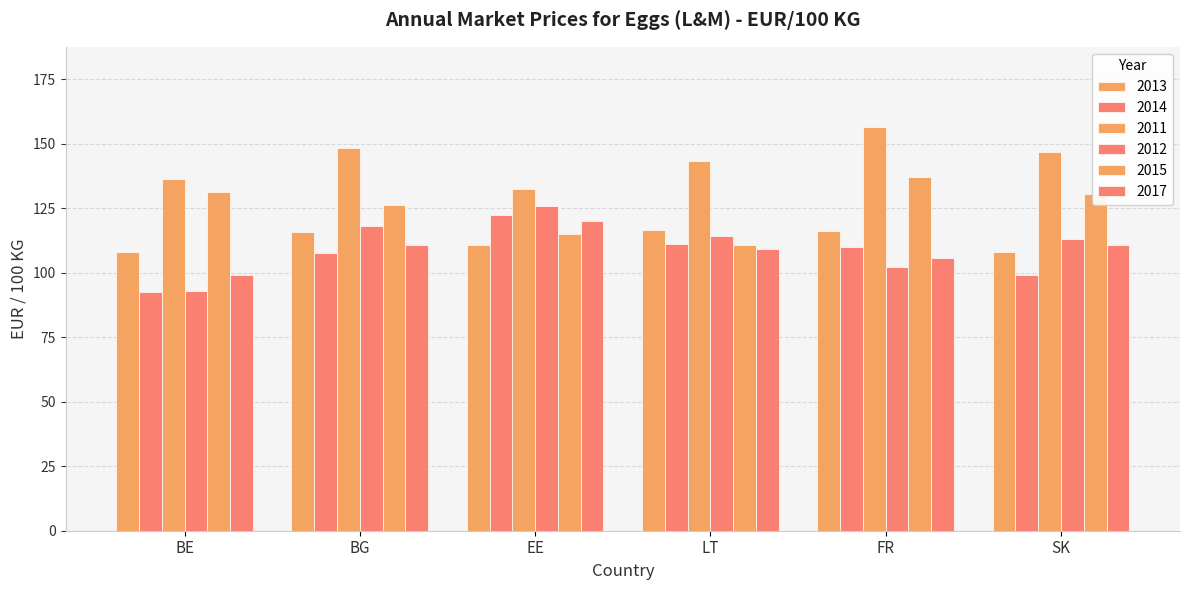

At which label does 2012 reach its peak?

EE